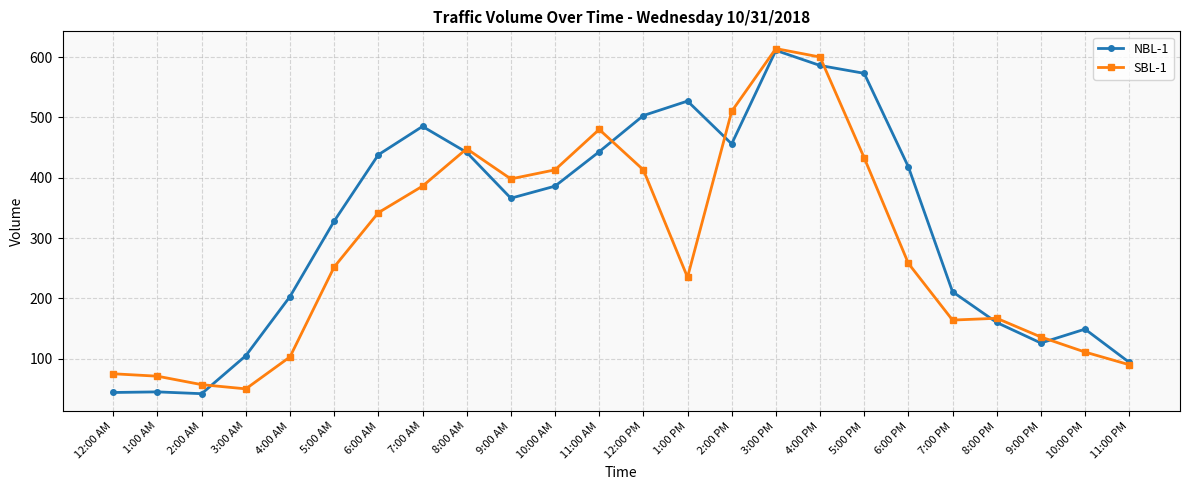

What are all the series names shown in the legend?

NBL-1, SBL-1